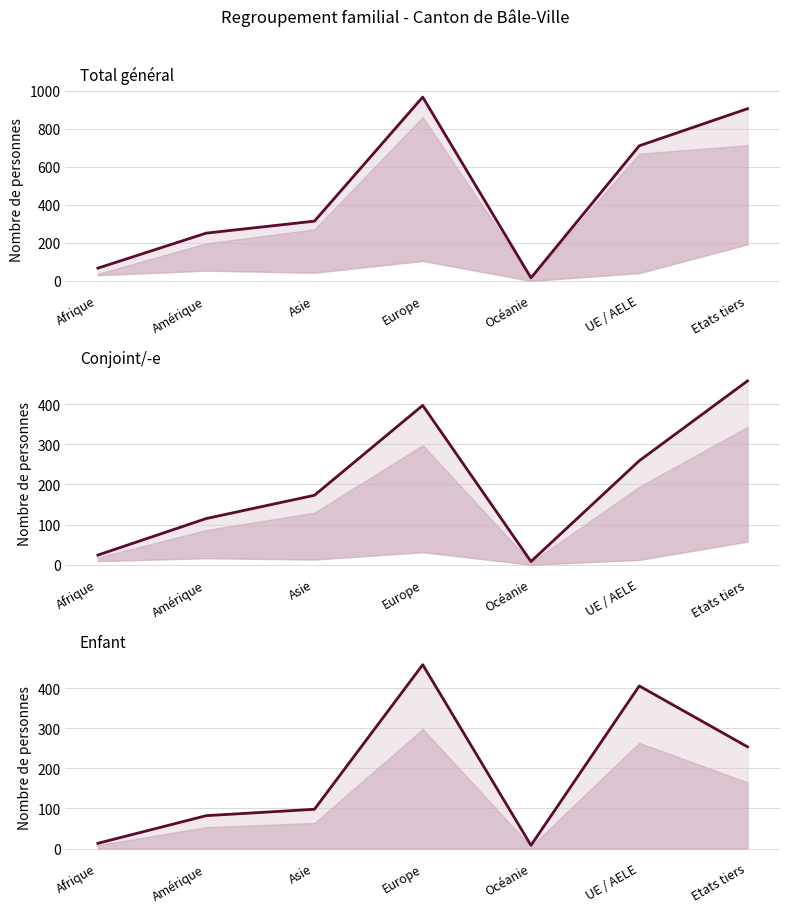

Which series has the largest range (max minus min)?

Total